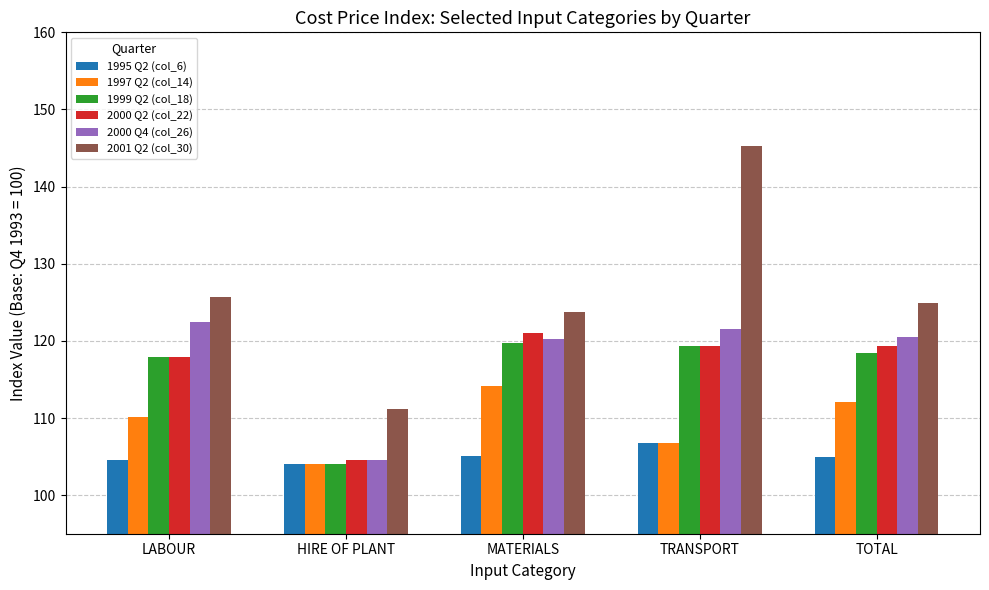

Which category has the highest value in the 2000 Q4 (col_26) series?

LABOUR